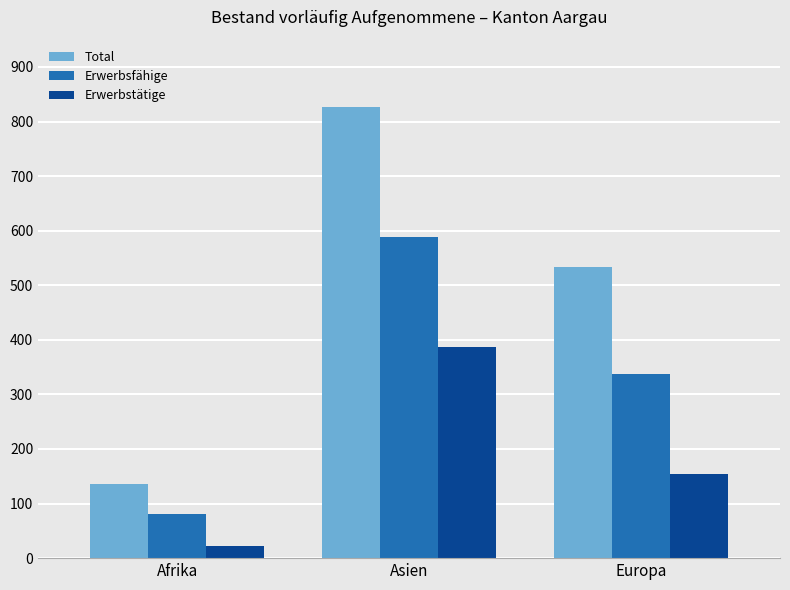

How many groups of bars are there?

3